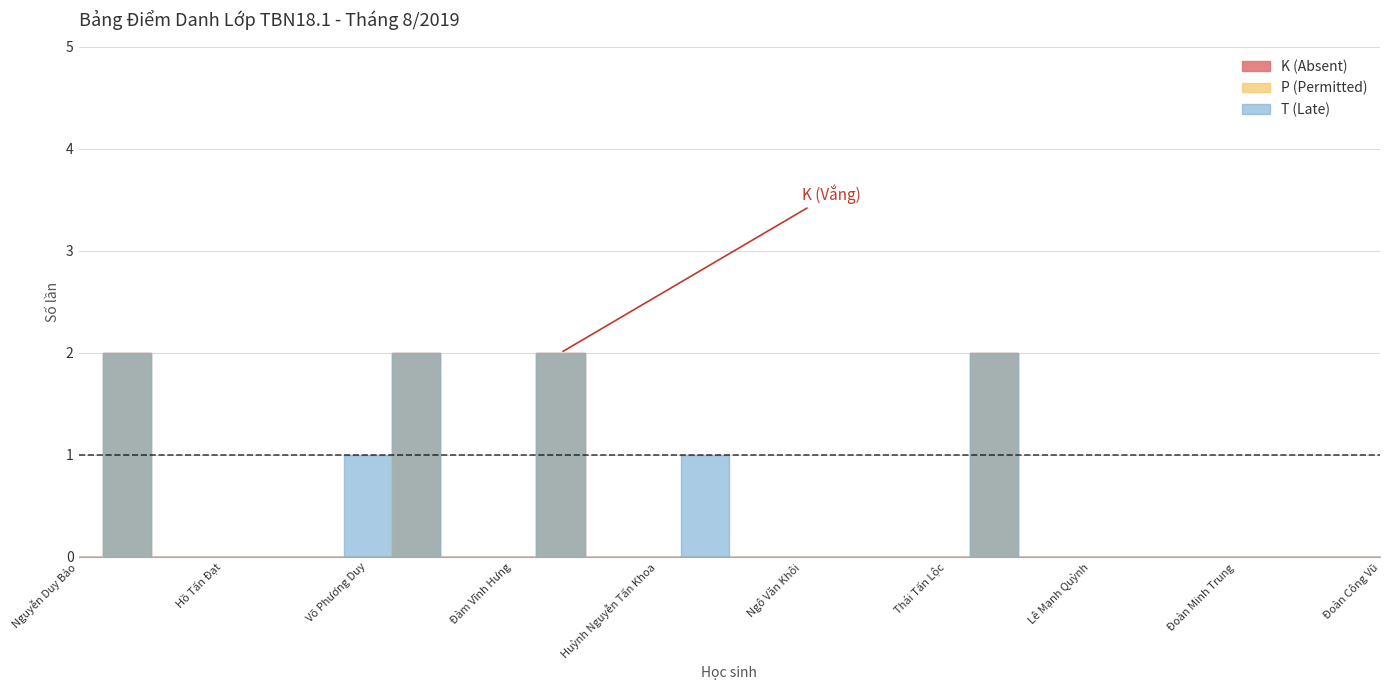

Reading left to right, extract all data points from this chart.

K (Absent): 0	2	0	0	0	0	0	2	0	0	2	0	0	0	0	0	0	0	0	2	0	0	0	0	0	0	0	0
T (Late): 0	0	0	0	0	0	1	0	0	0	0	0	0	1	0	0	0	0	0	0	0	0	0	0	0	0	0	0
P (Permitted): 0	0	0	0	0	0	0	0	0	0	0	0	0	0	0	0	0	0	0	0	0	0	0	0	0	0	0	0